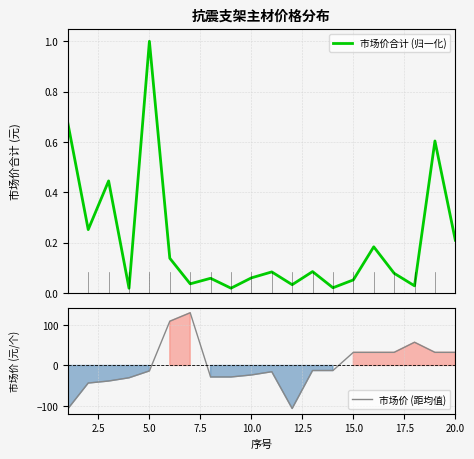

How many lines are shown in the chart?

2